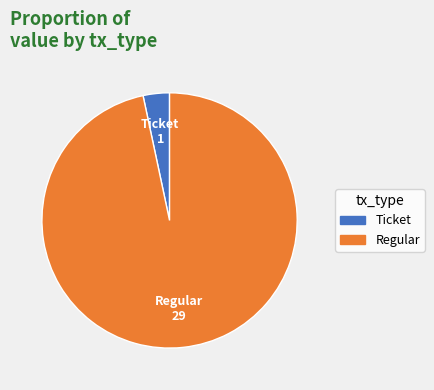

Do Ticket and Regular together represent more than half of the pie?

Yes